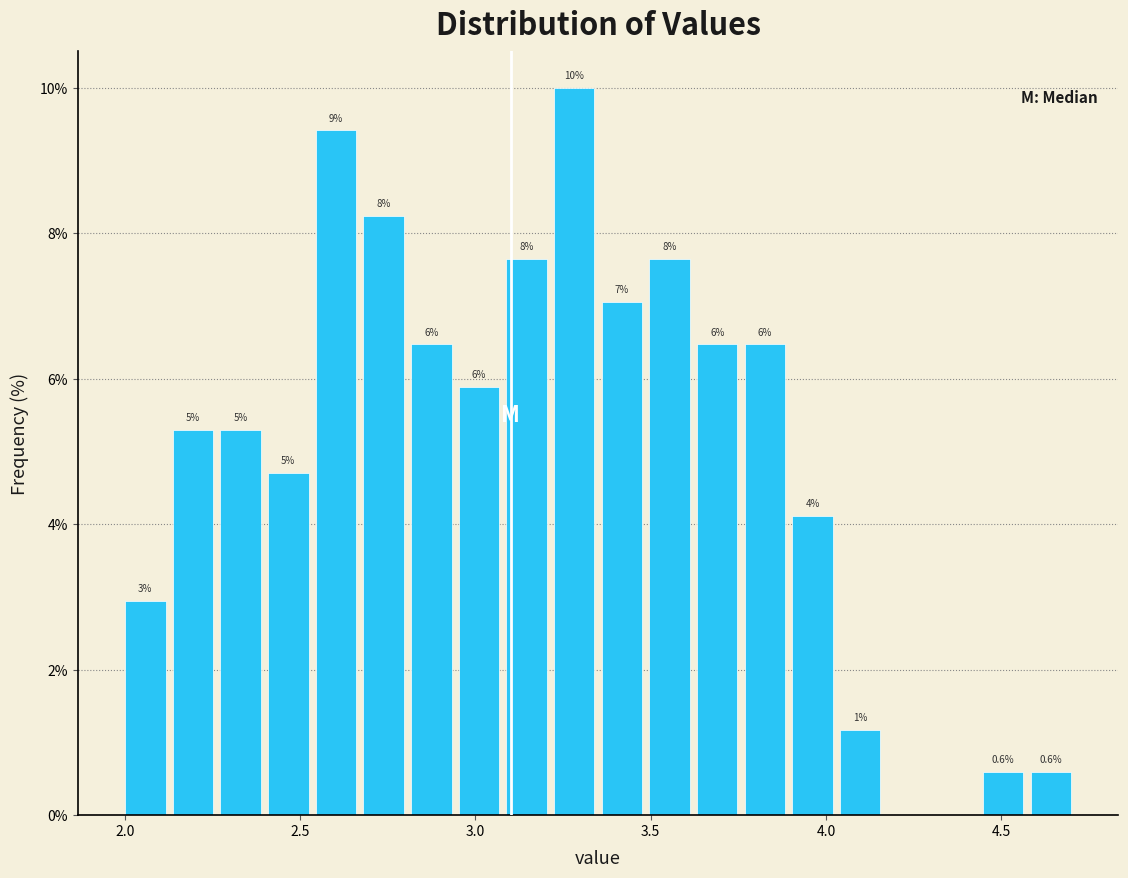

Read against the x-axis, roughly where is the centre of the tallest bar?

3.30